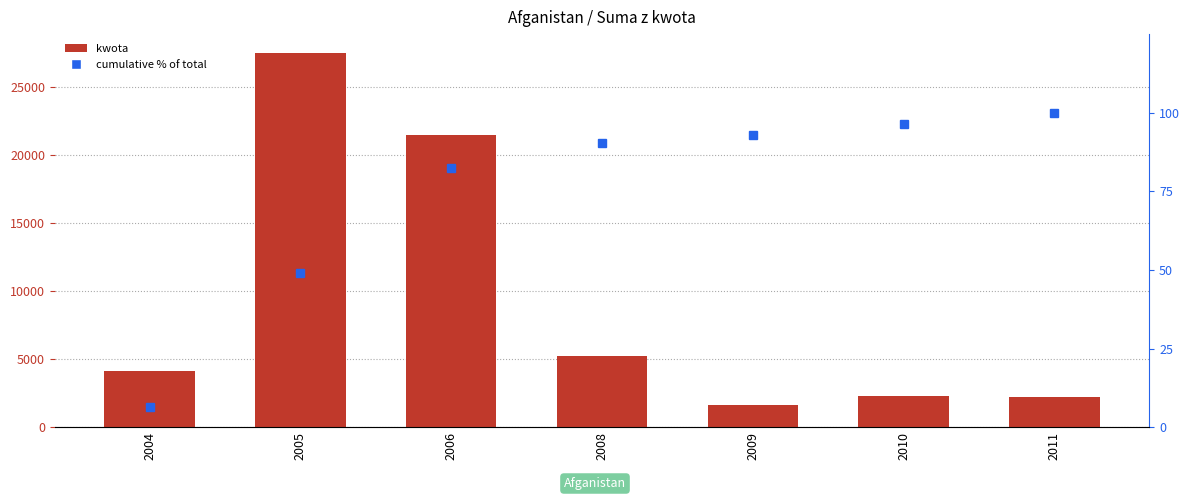

Which has a higher value, 2008 or 2010?

2008